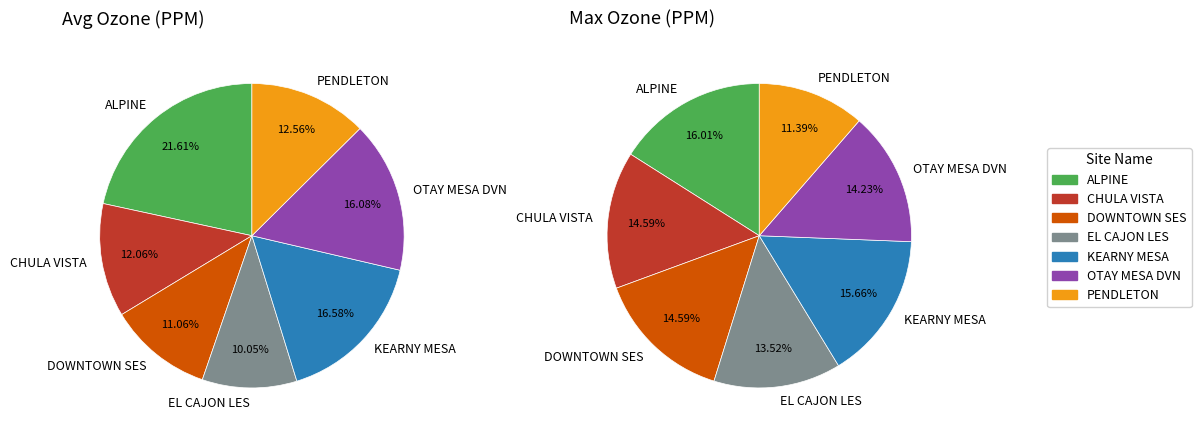

What percentage is the 6 slice, to the nearest percent?

11%